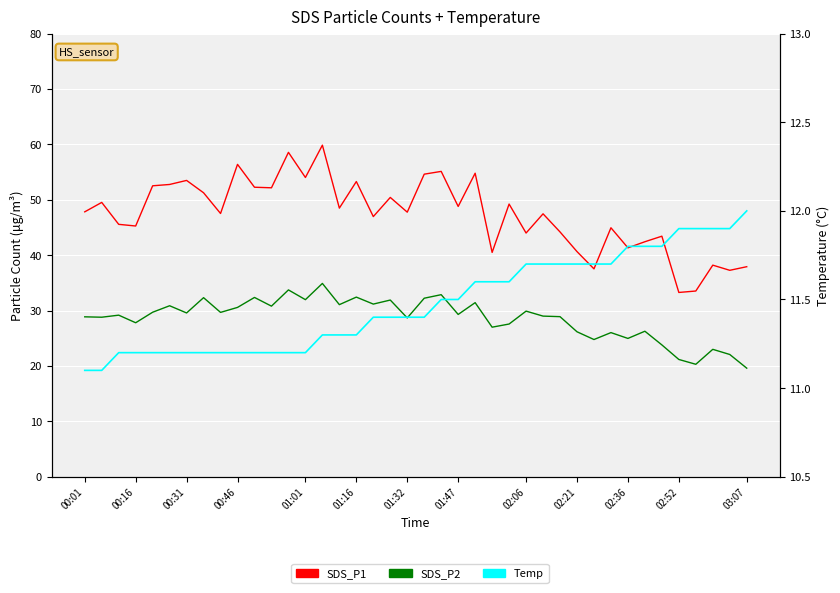

At how many categories does at least one series exceed 40?

34